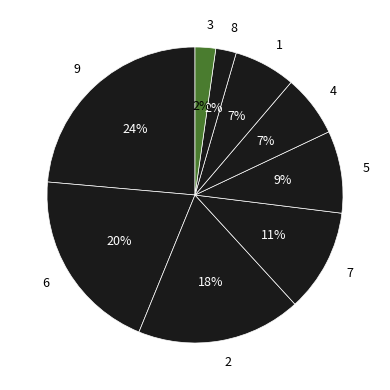

The 7 slice represents 11% of the pie. True or false?

True